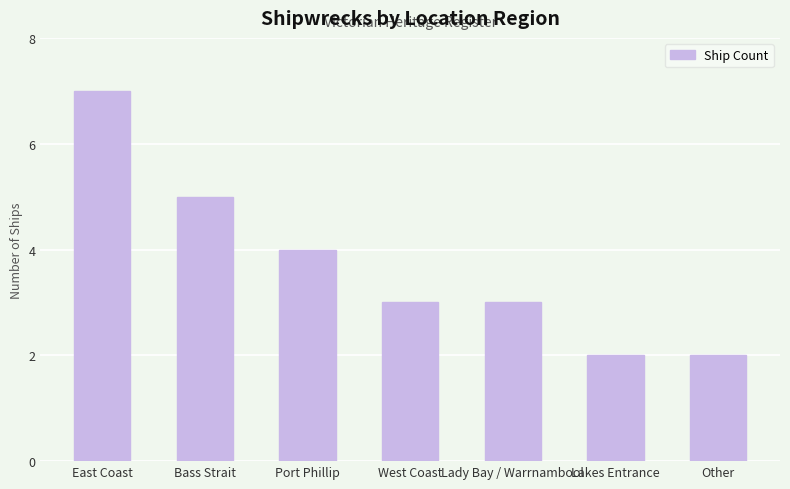

Reading left to right, list all the values displayed in this chart.

7	5	4	3	3	2	2